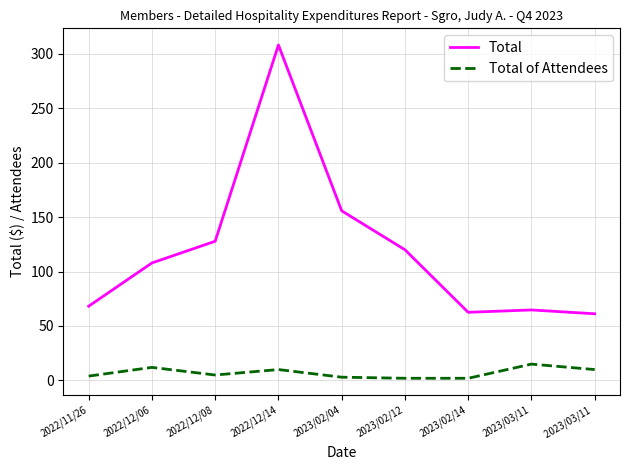

What is the lowest value of the Total series?

61.2